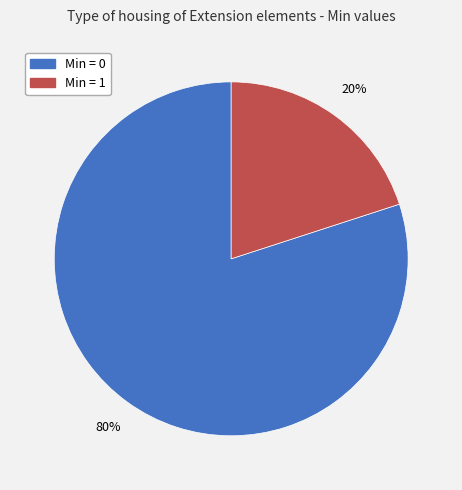

To the nearest percent, what is the difference between the largest and smallest slice percentages?

60%